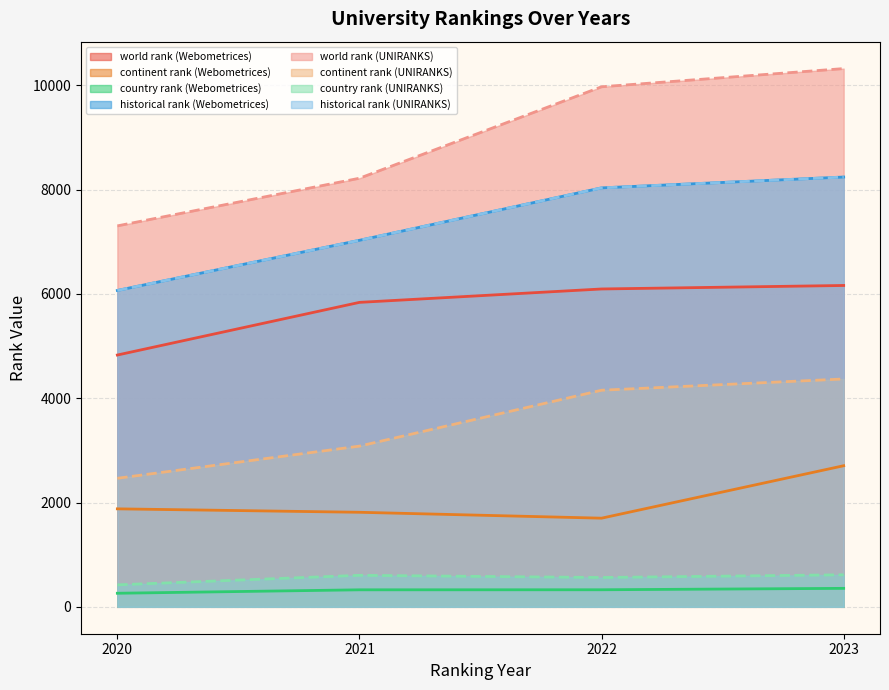

Is it true that historical rank equals 1473.9 at Webometrices 2021?

False